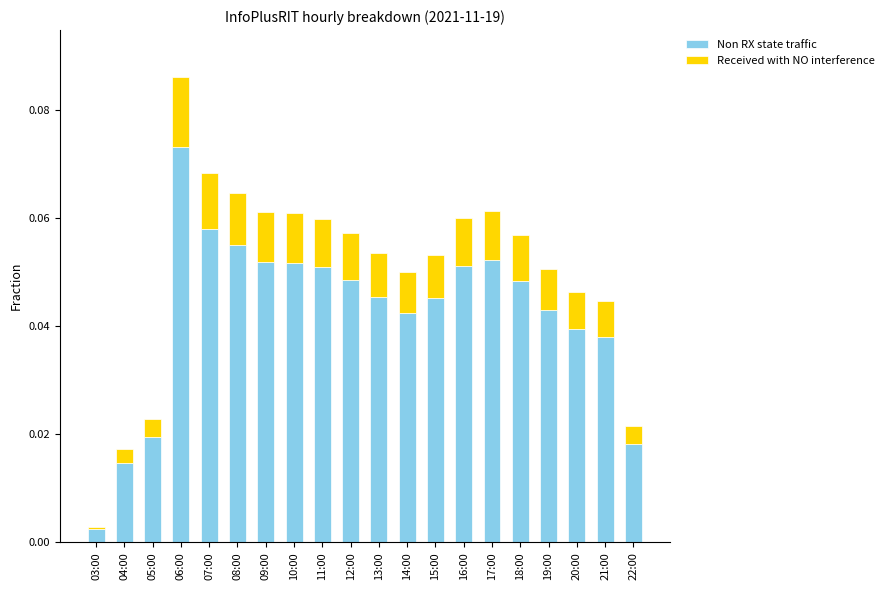

What are all the series names shown in the legend?

Non RX state traffic, Received with NO interference